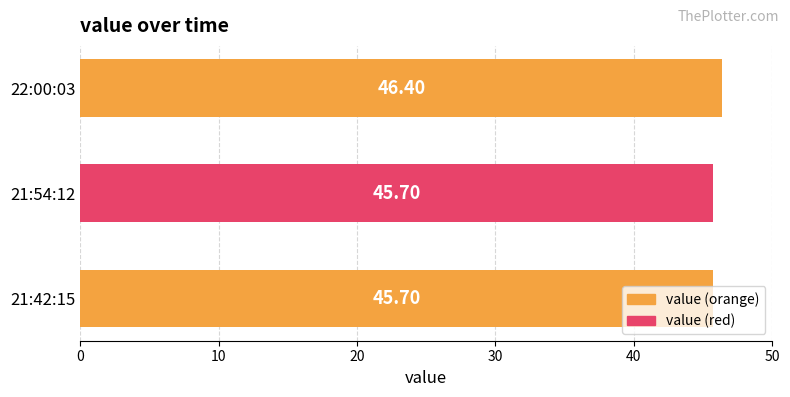

What is the difference between the maximum and minimum values?

0.7